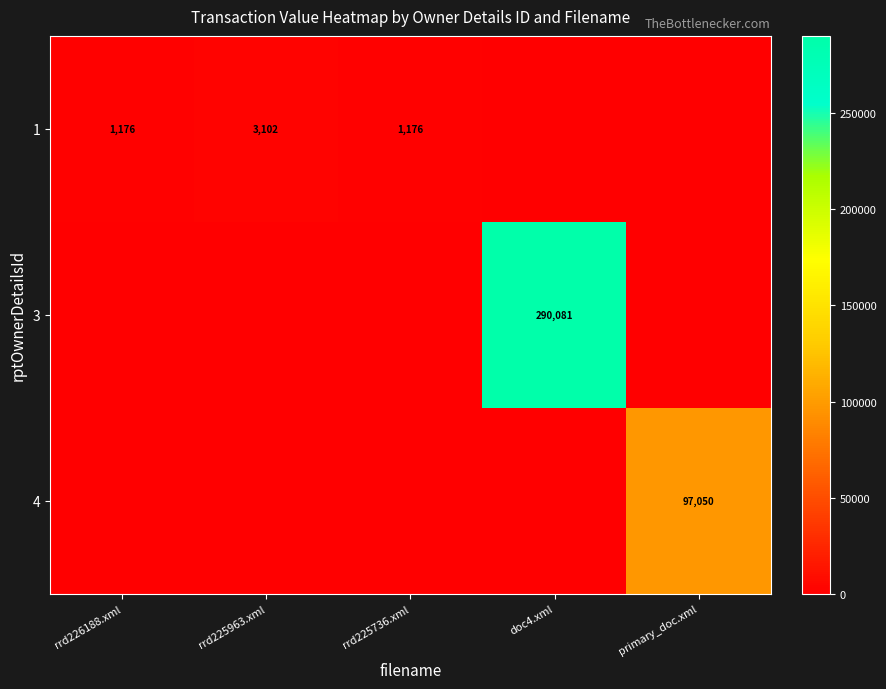

The value of 4 at primary_doc.xml is 62424. True or false?

False